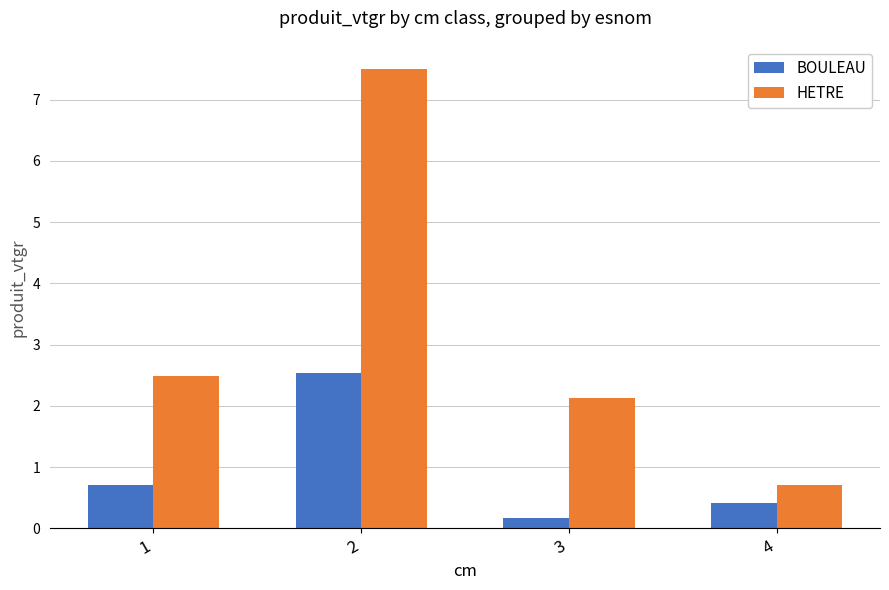

What is the difference between the BOULEAU values at 3 and 2?

2.4